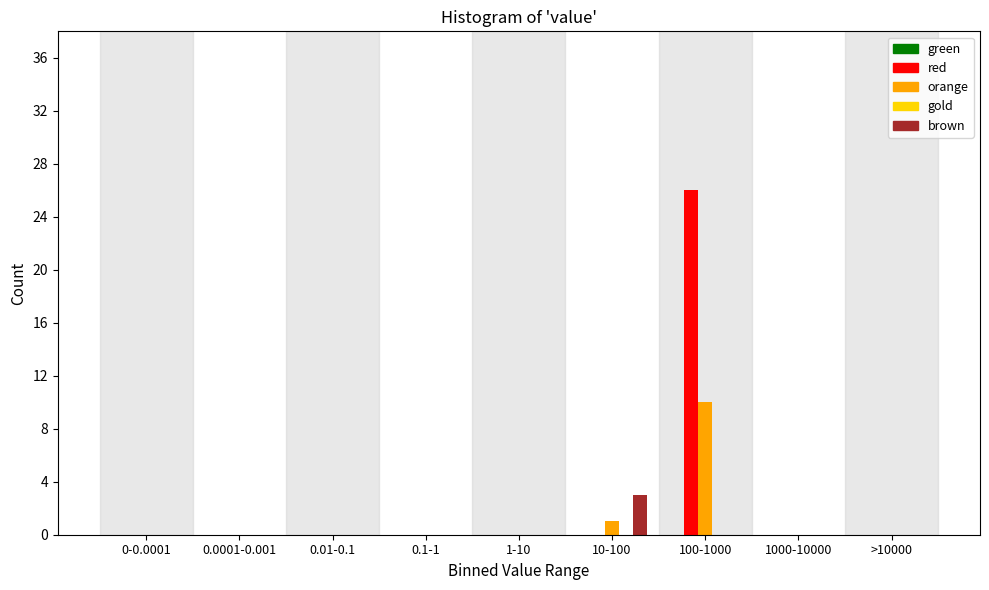

The value of red at 0.0001-0.001 is 0. True or false?

True